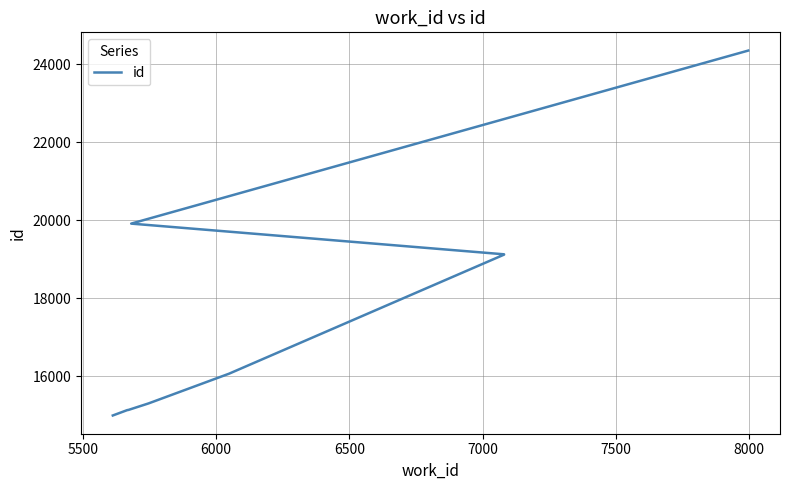

What is the difference between the maximum and second lowest values?

9218